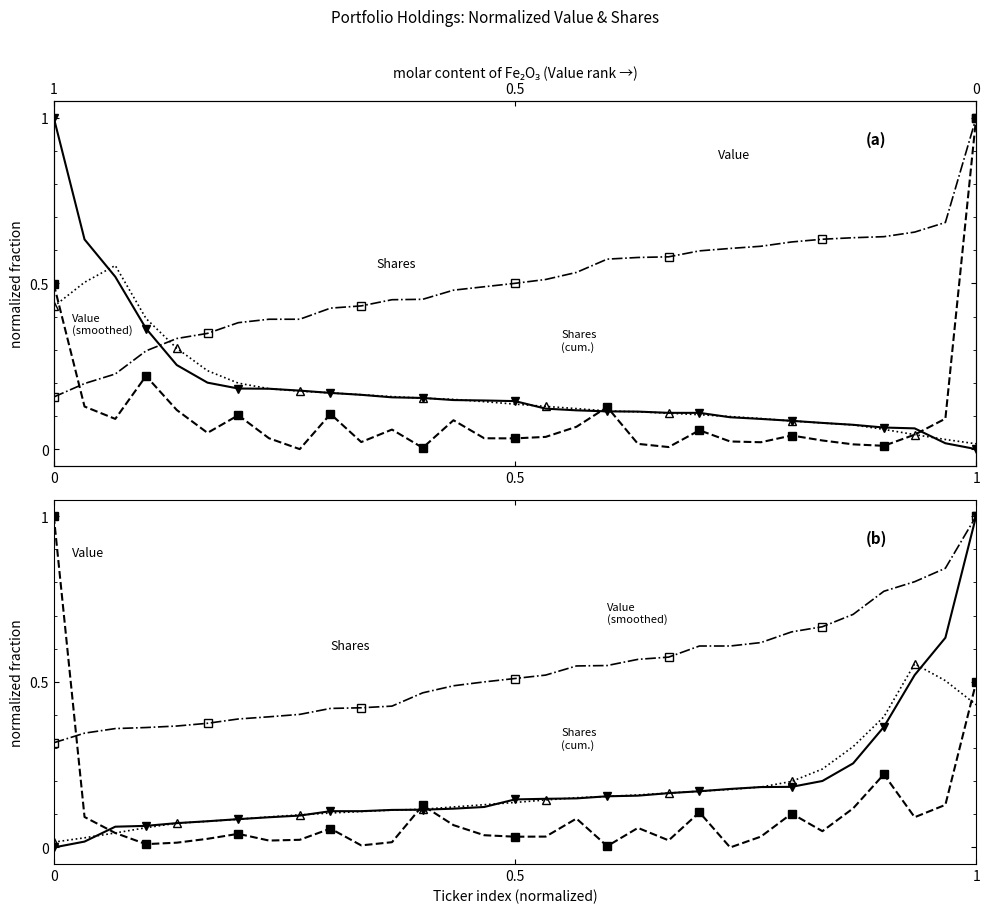

How many times do Value and Shares cross each other?

3